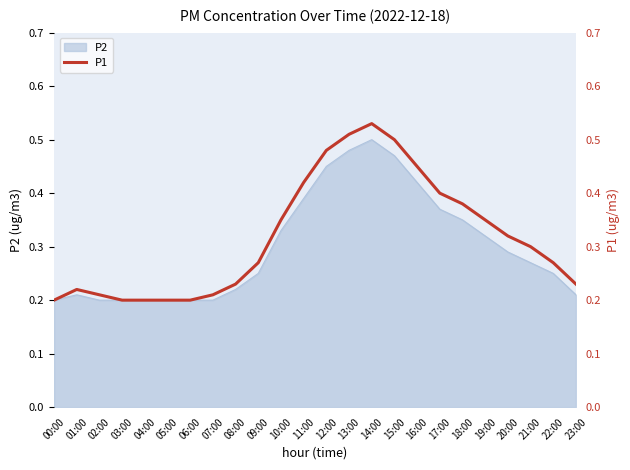

What is the difference between the maximum and minimum values?

0.3